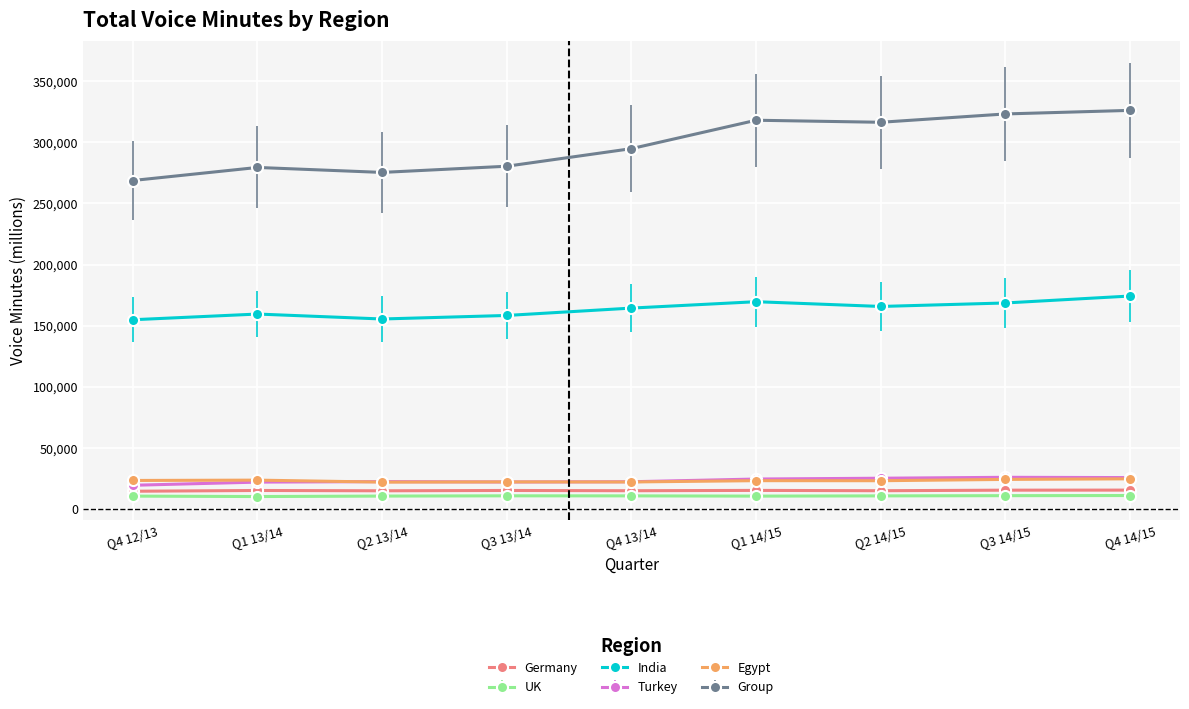

True or false: Egypt and India cross at least once.

False